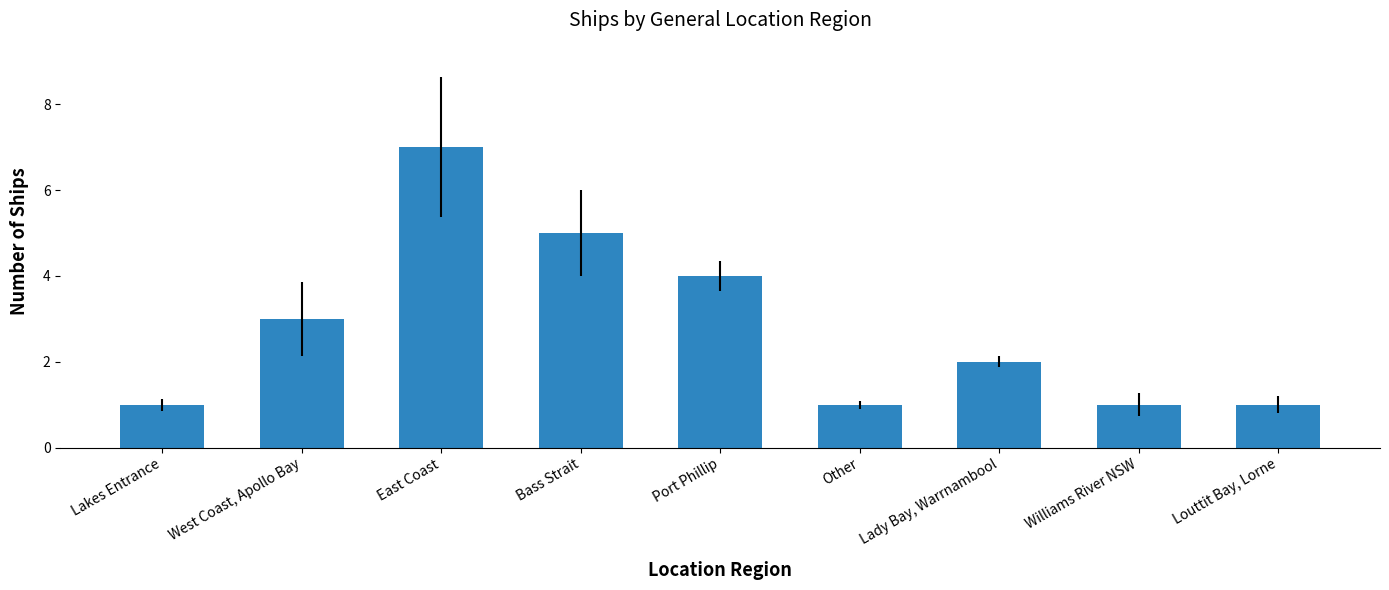

How many values are below 2?

4